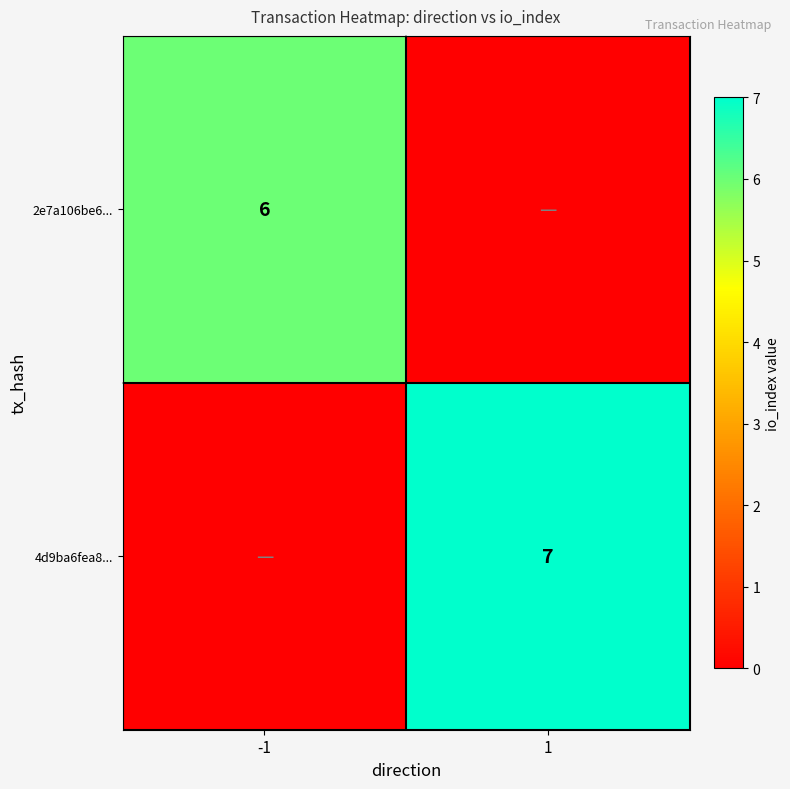

At which category is the sum across all series the highest?

1